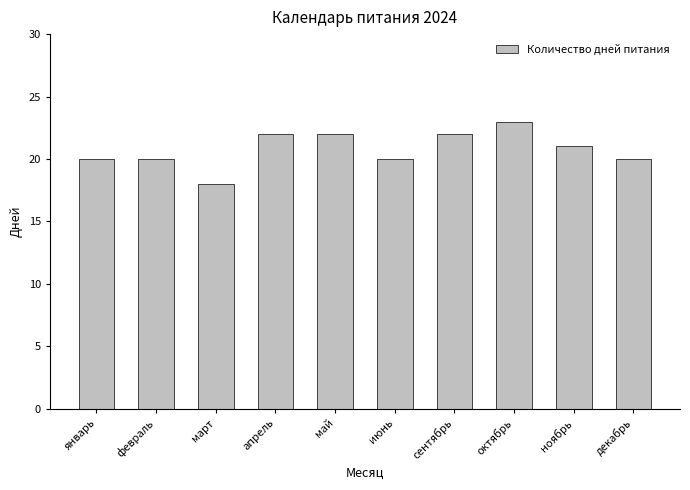

What is the label of the 8th bar from the left?

октябрь